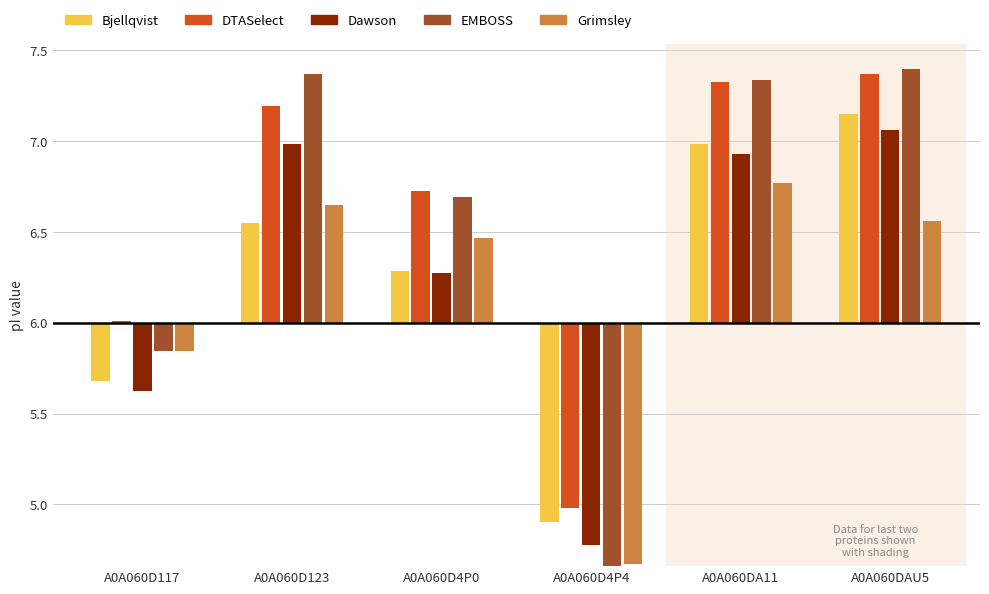

At how many categories does at least one series exceed 0?

6